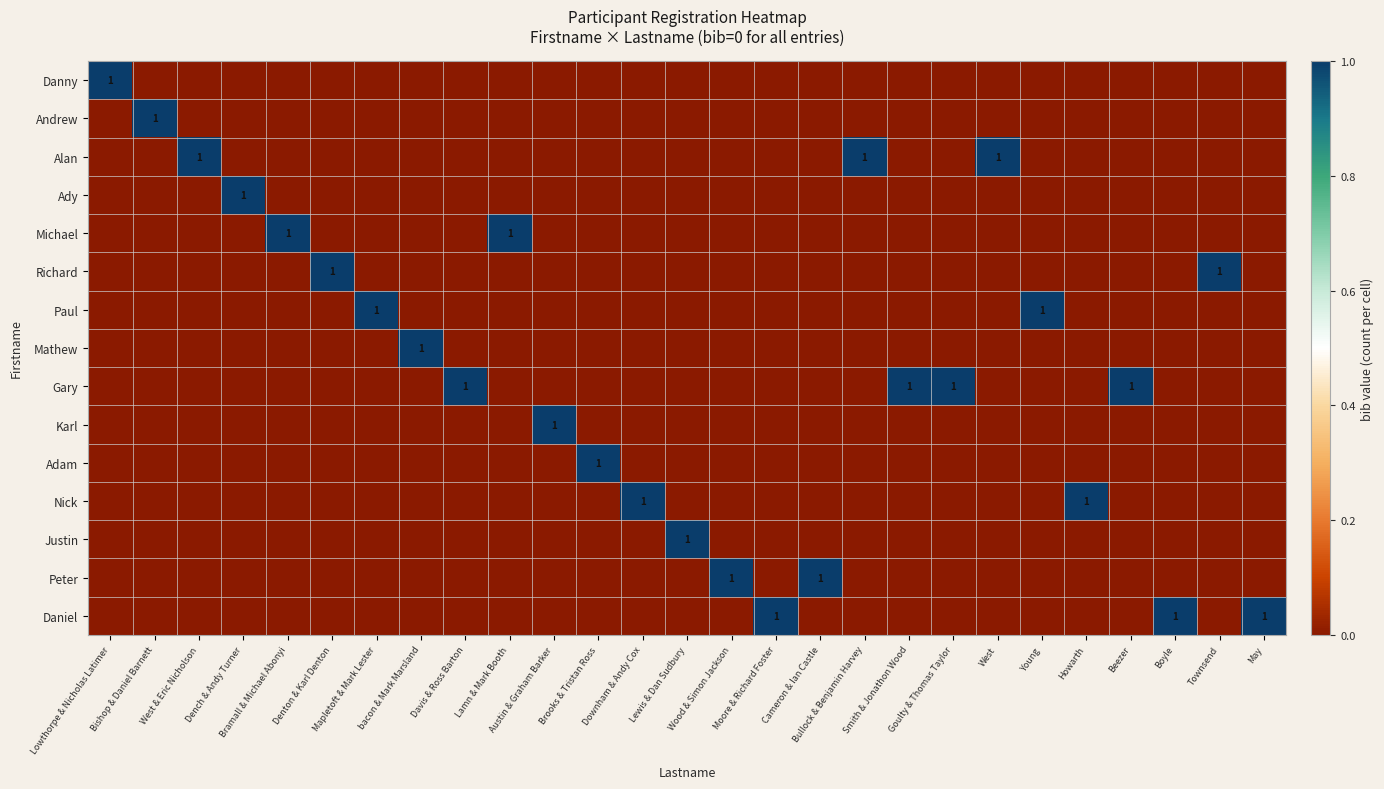

Rank the series at Mapletoft & Mark Lester from lowest to highest value.

Danny, Andrew, Alan, Ady, Michael, Richard, Mathew, Gary, Karl, Adam, Nick, Justin, Peter, Daniel, Paul